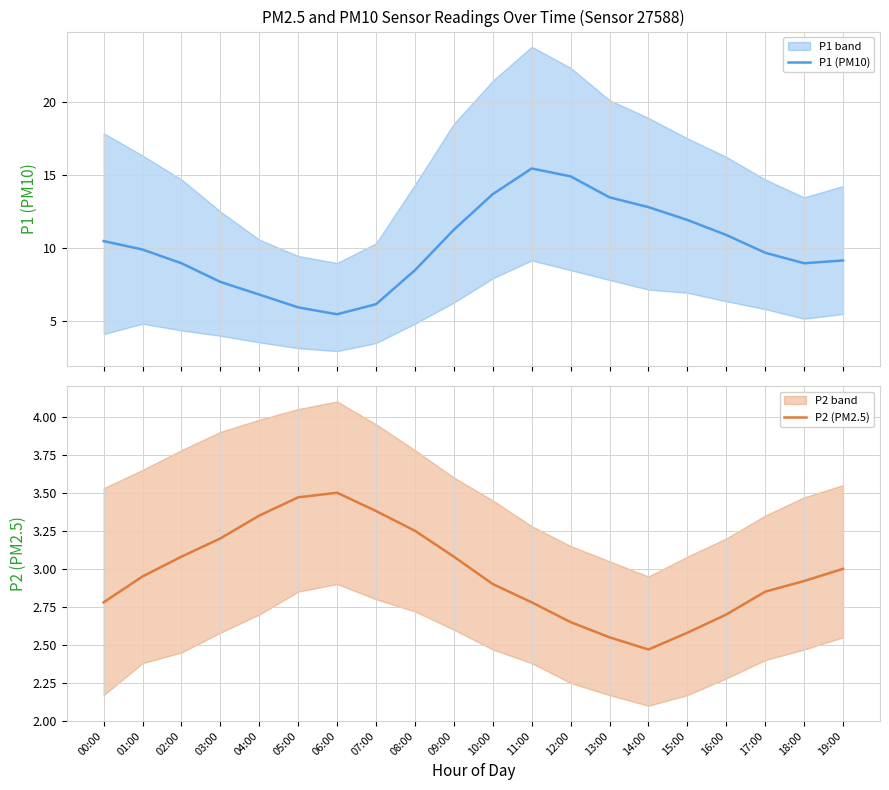

True or false: P1 (PM10) and P2 (PM2.5) intersect in this chart.

False